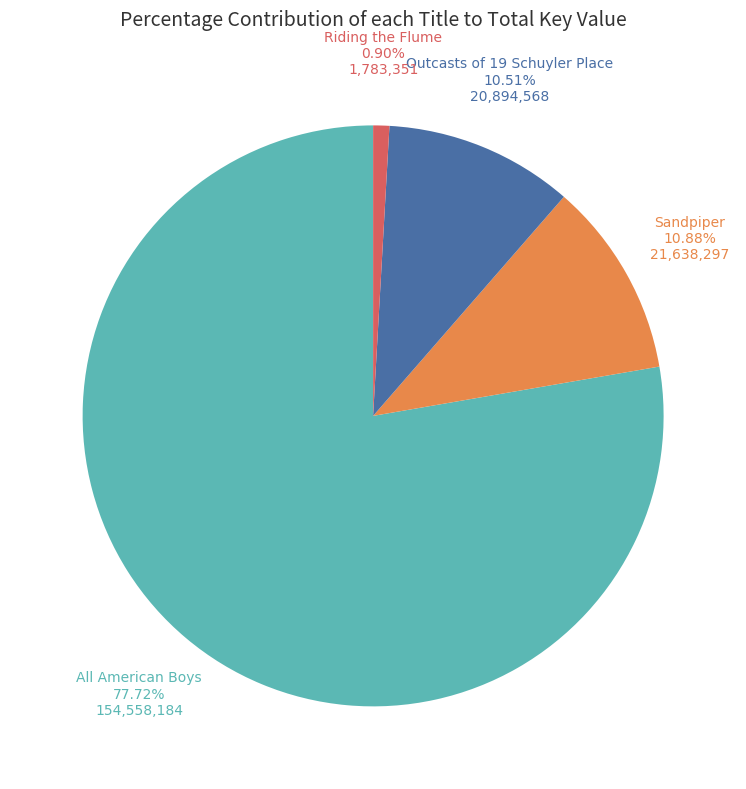

Is there a majority slice in this chart?

Yes